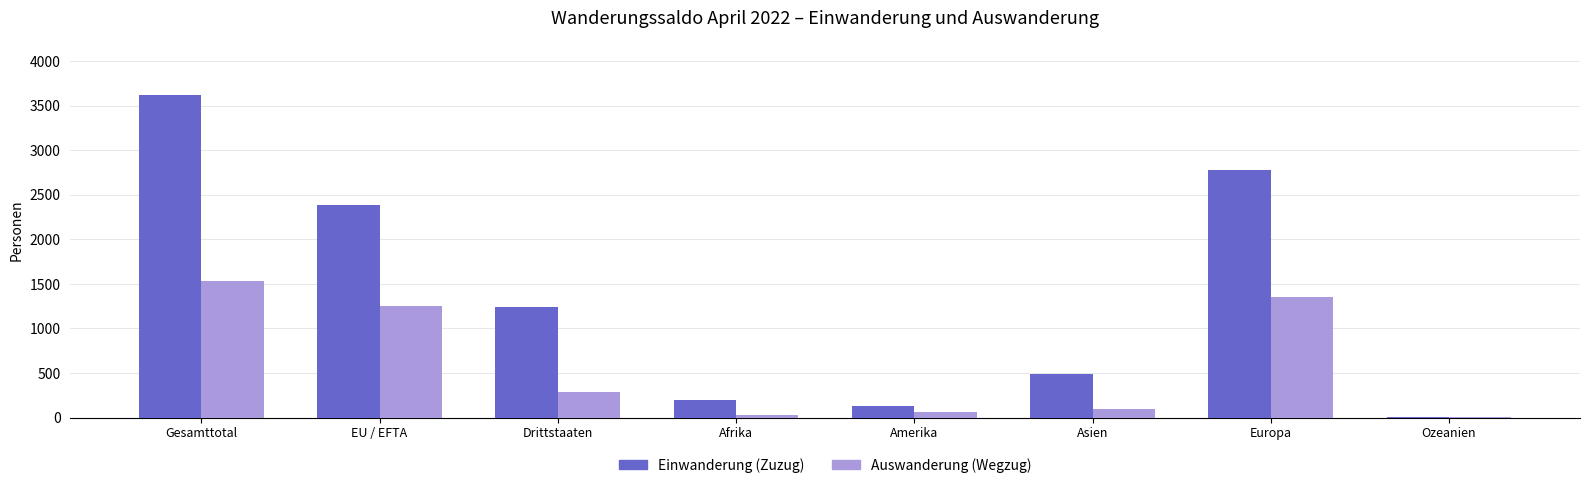

What is the highest value of the Auswanderung (Wegzug) series?

1537